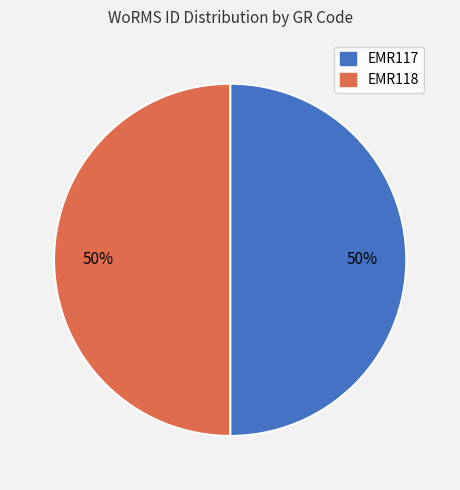

Is it true that EMR117 is 61% of the pie?

False